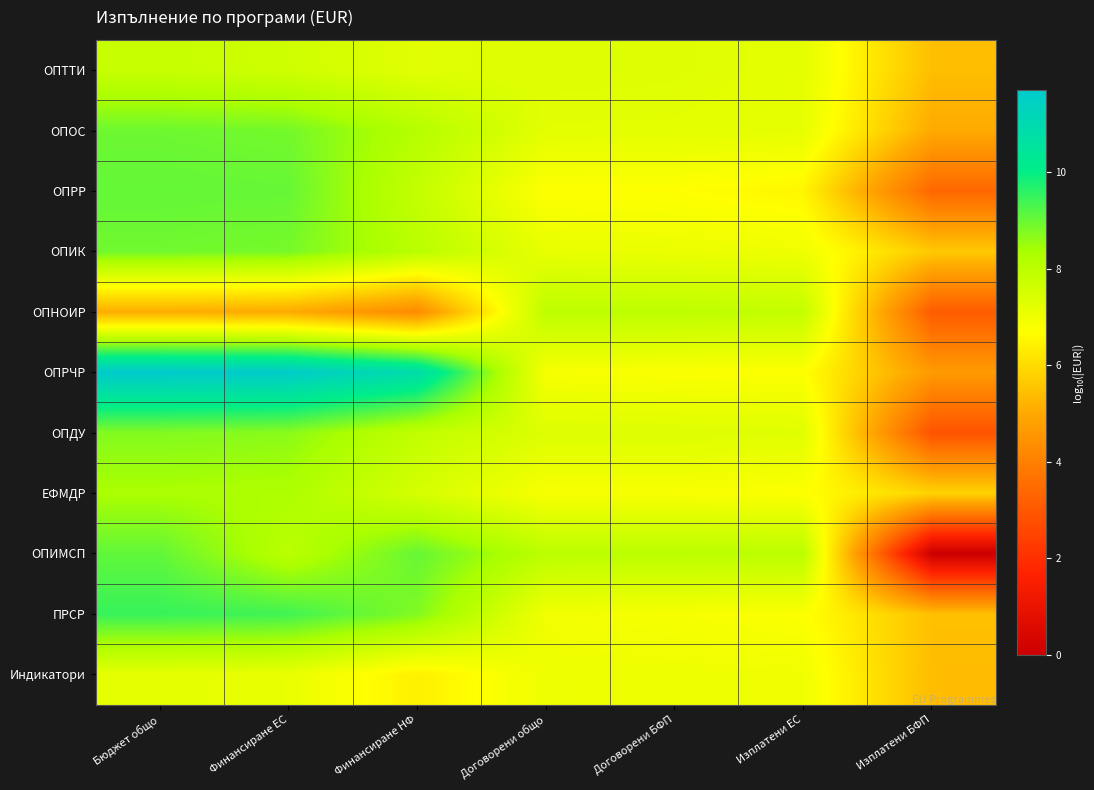

What is the maximum value shown in the chart?

11.7